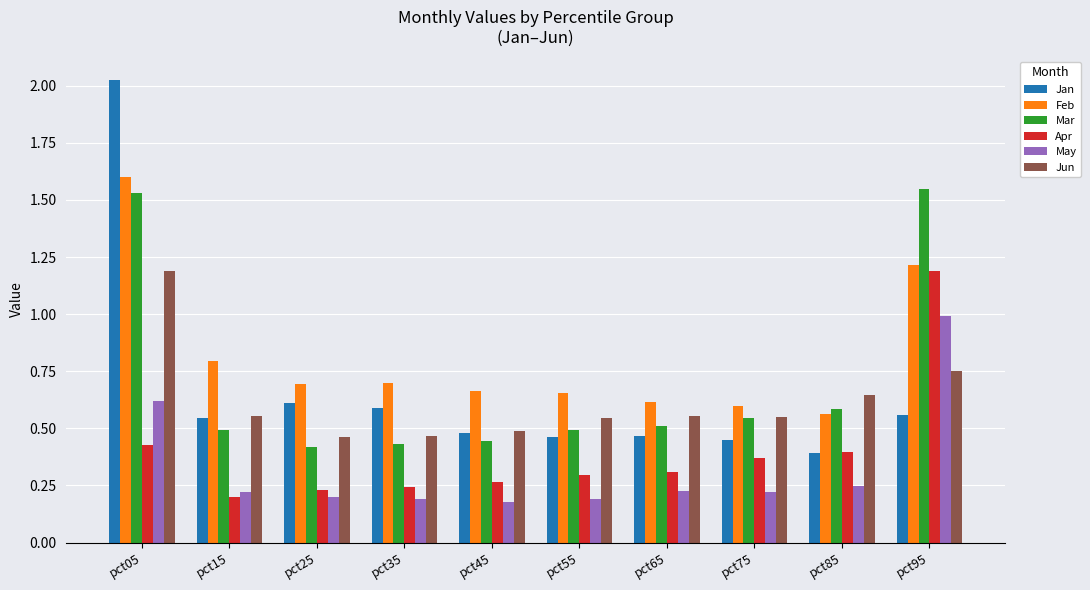

At which category is the sum across all series the highest?

pct05